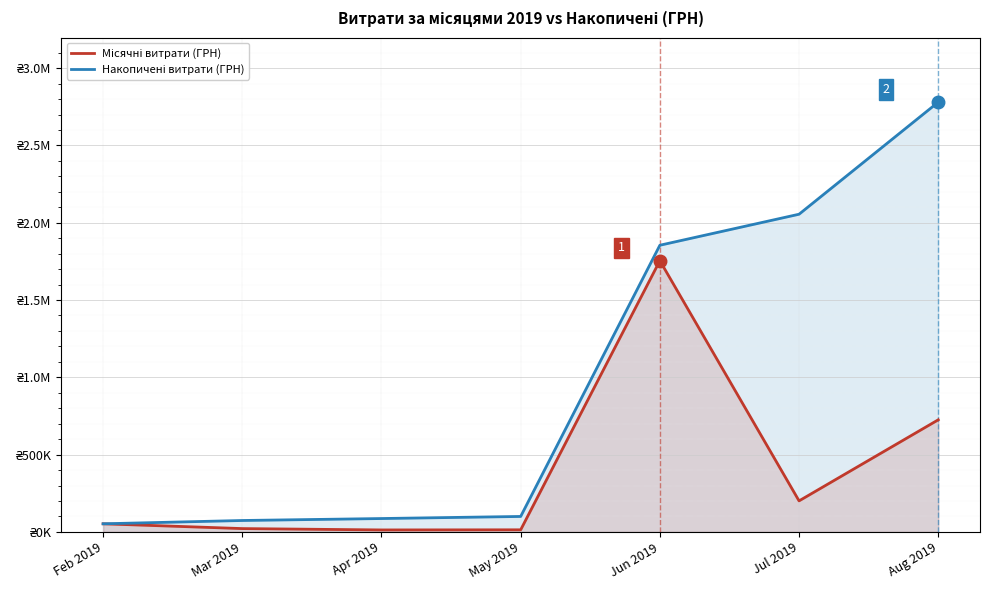

How many values in the Місячні витрати (ГРН) series exceed 52372?

4